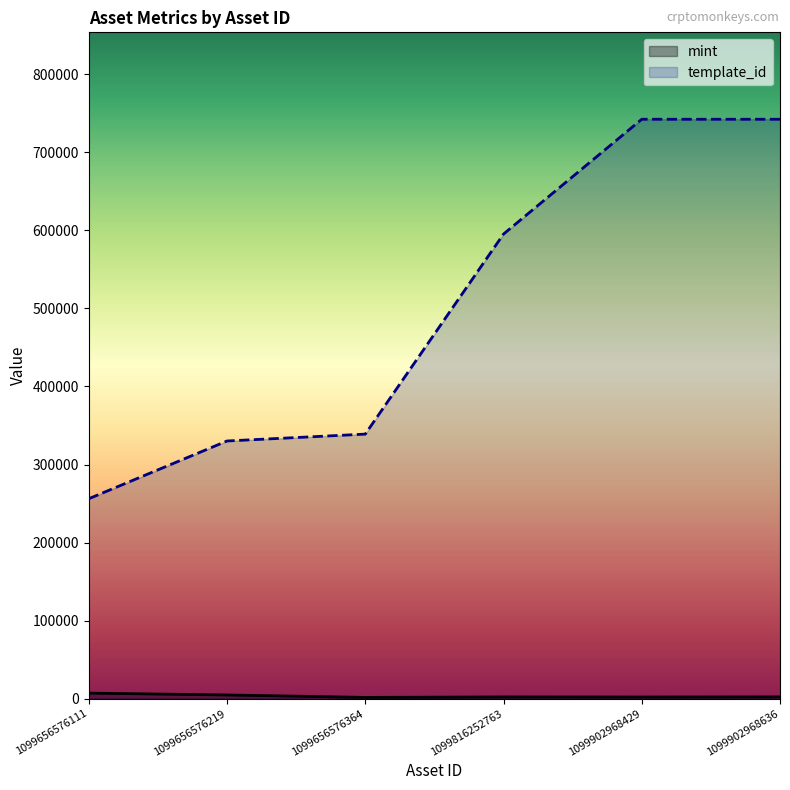

List the series in order of their peak value, lowest first.

mint, template_id